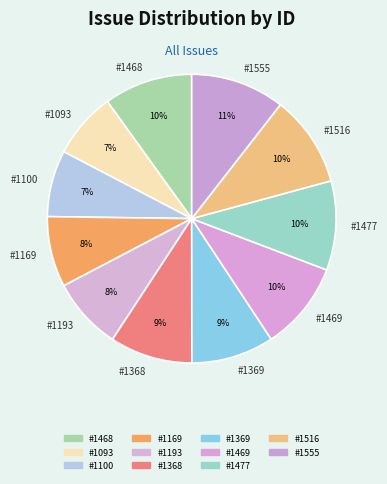

Is there any slice that represents more than half of the pie?

No